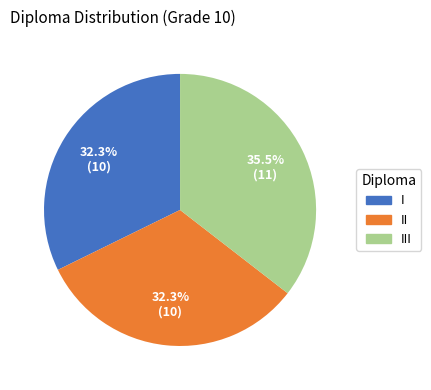

Does any single category account for the majority?

No